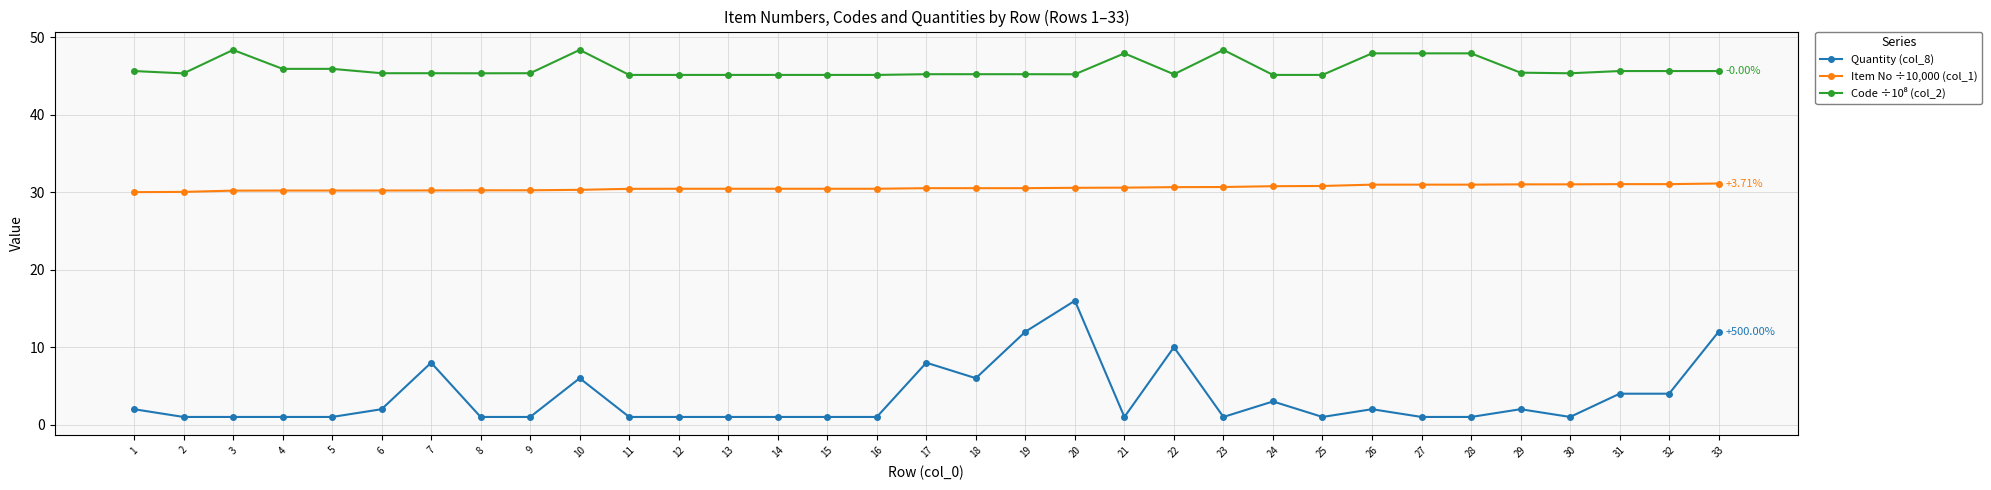

Is the value of Item No ÷10,000 (col_1) at 25 greater than the value of Quantity (col_8) at 2?

Yes